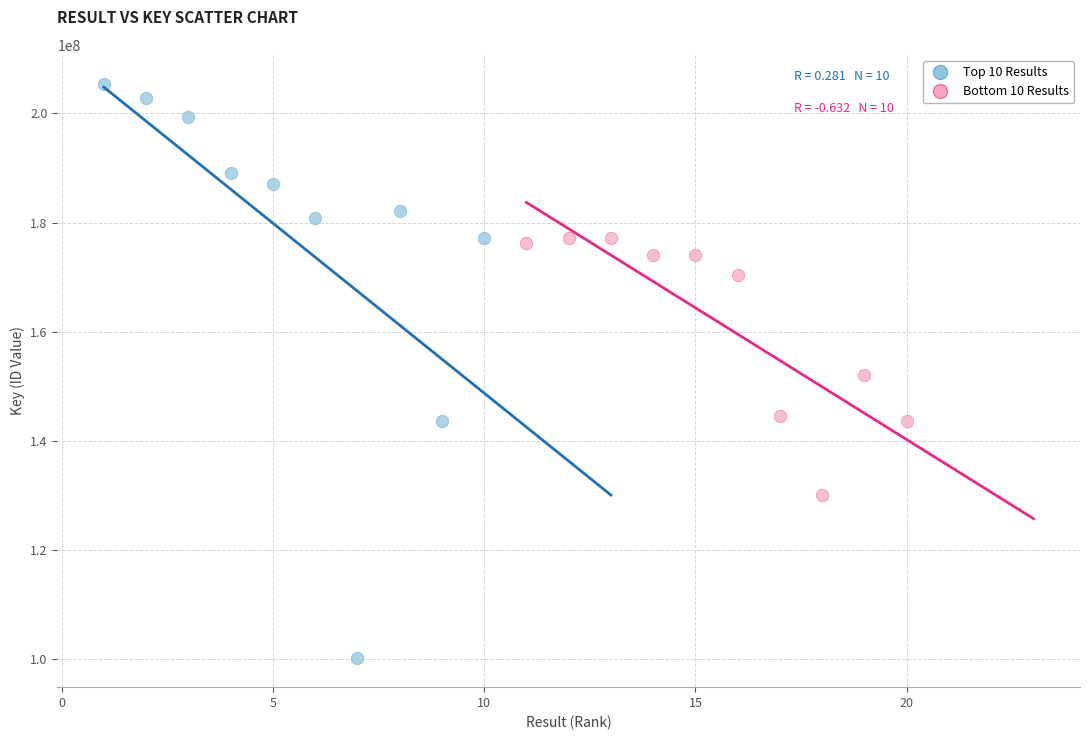

Which series has the largest Y range (max minus min)?

Top 10 Results